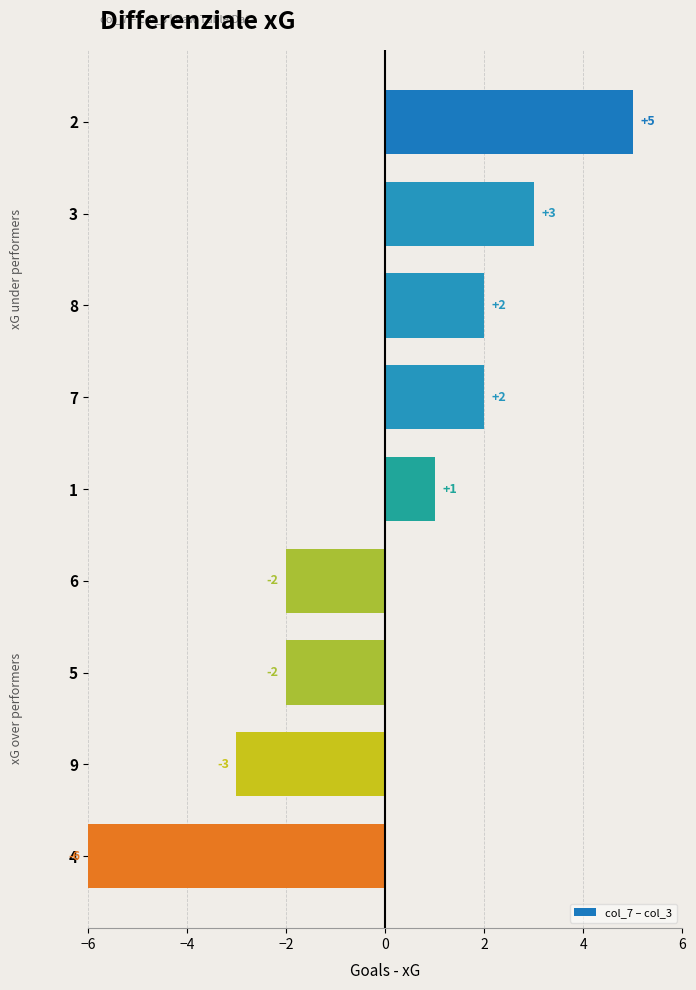

How many bars are there in total?

9